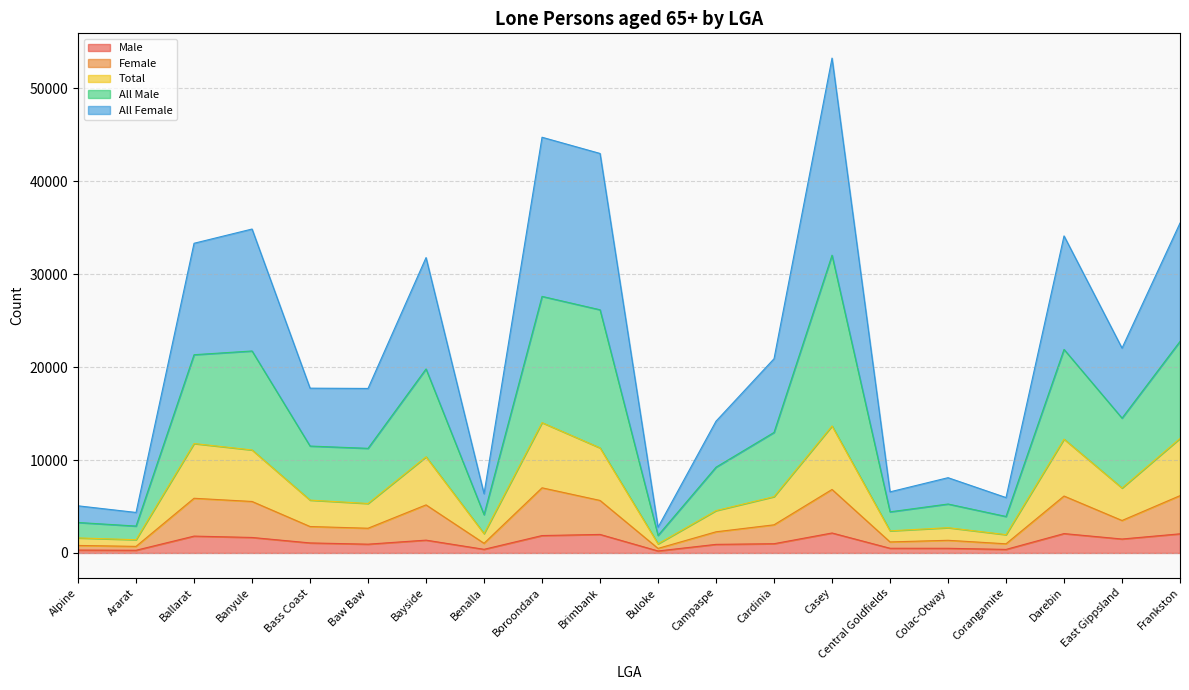

What is the label of the 5th point from the right?

Colac-Otway